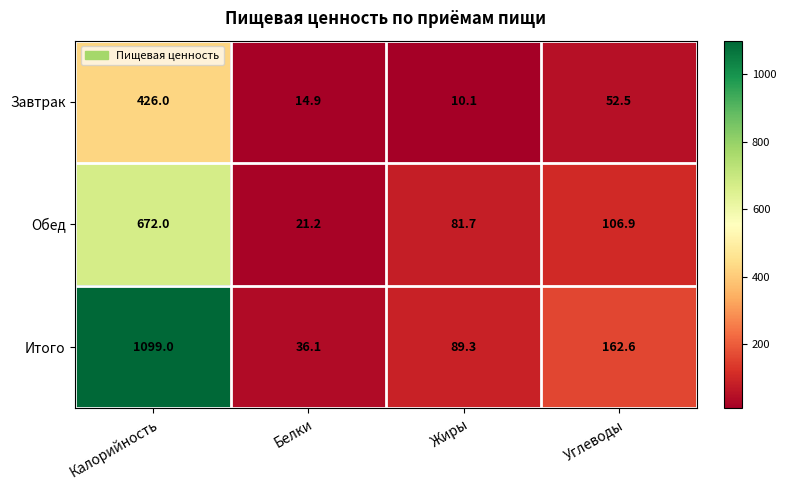

What is the highest value of the Обед series?

672.0